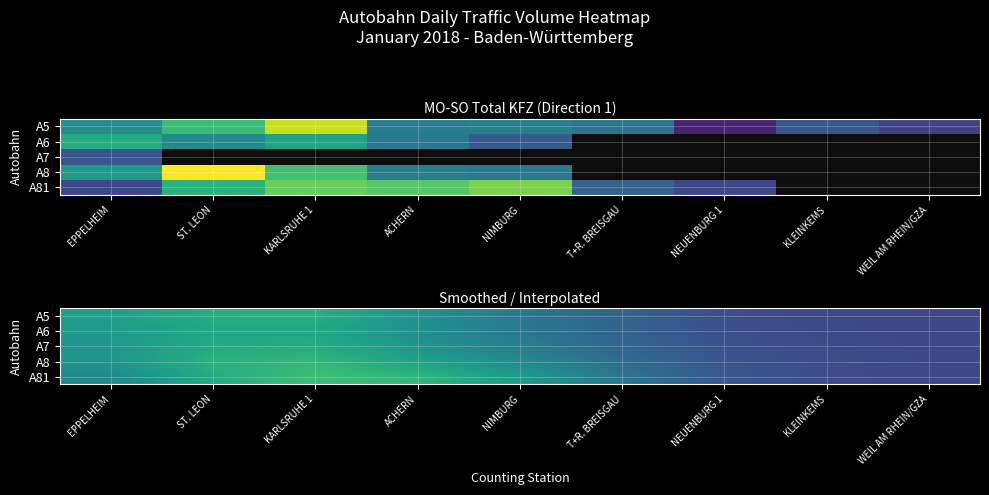

How many values in the A6 series are below 29838?

4